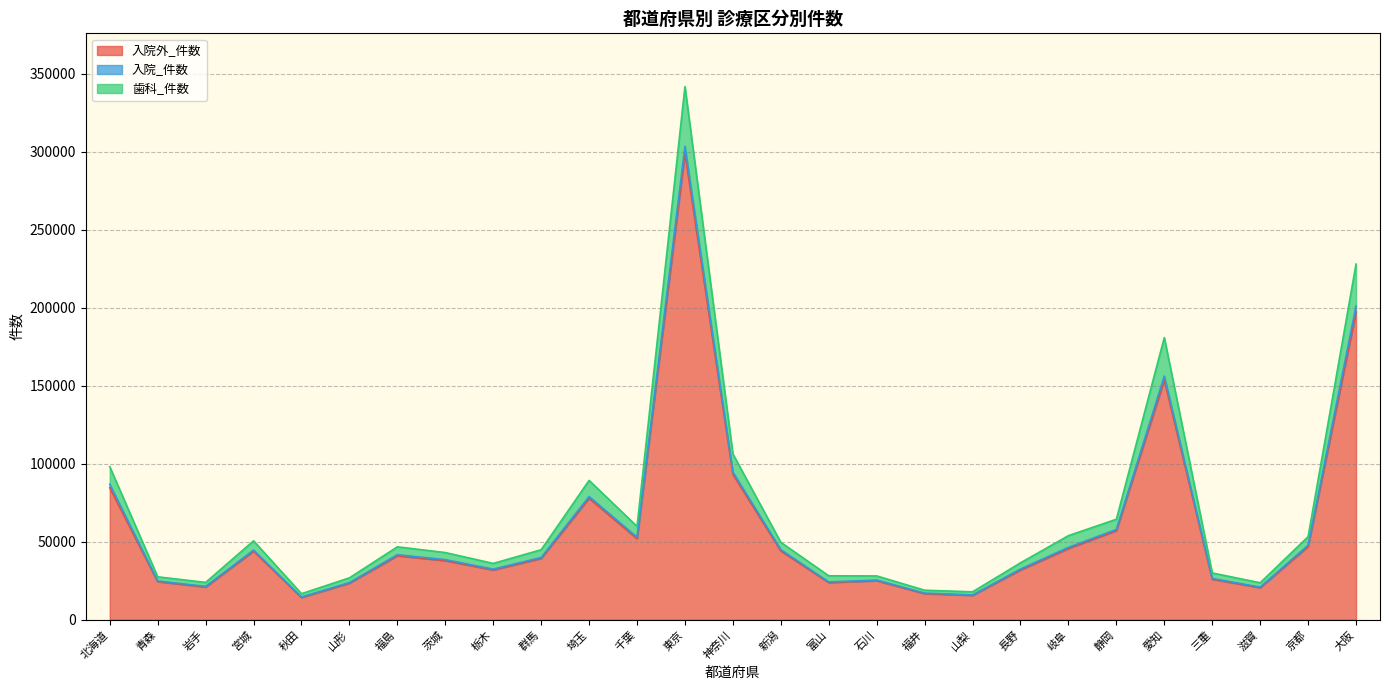

What is the label of the 26th point from the left?

京都